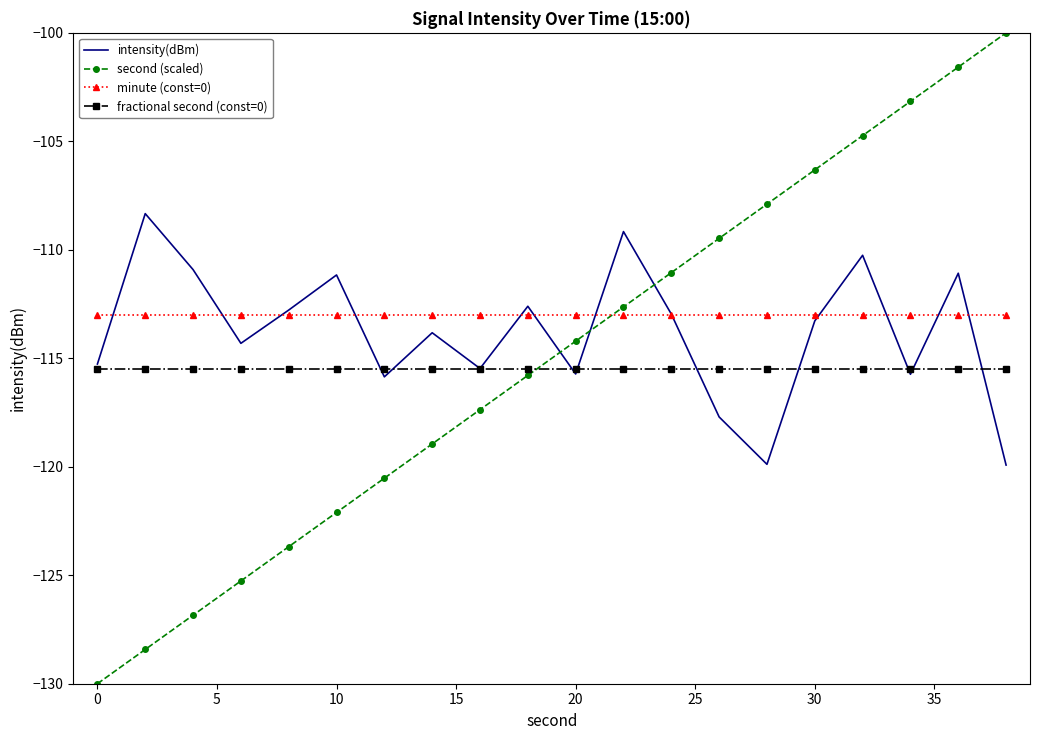

True or false: minute (const=0) and fractional second (const=0) cross at least once.

False